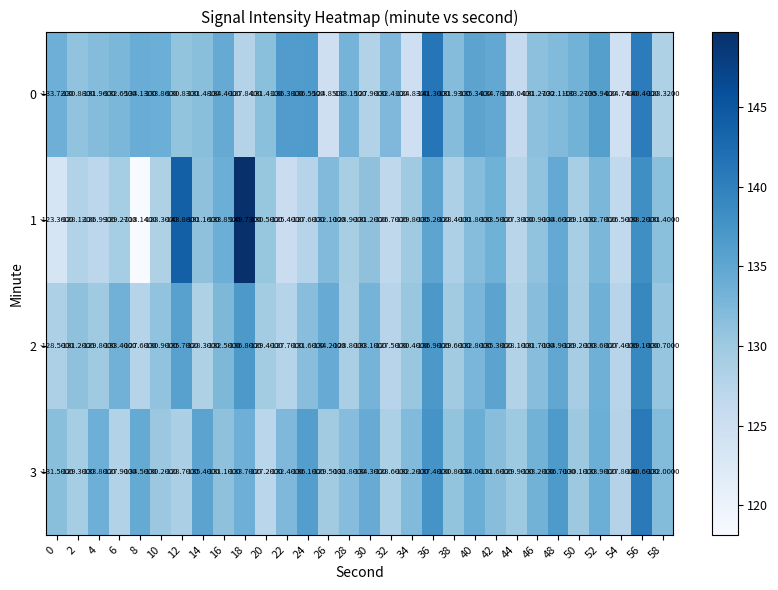

What is the maximum value shown in the chart?

-118.1